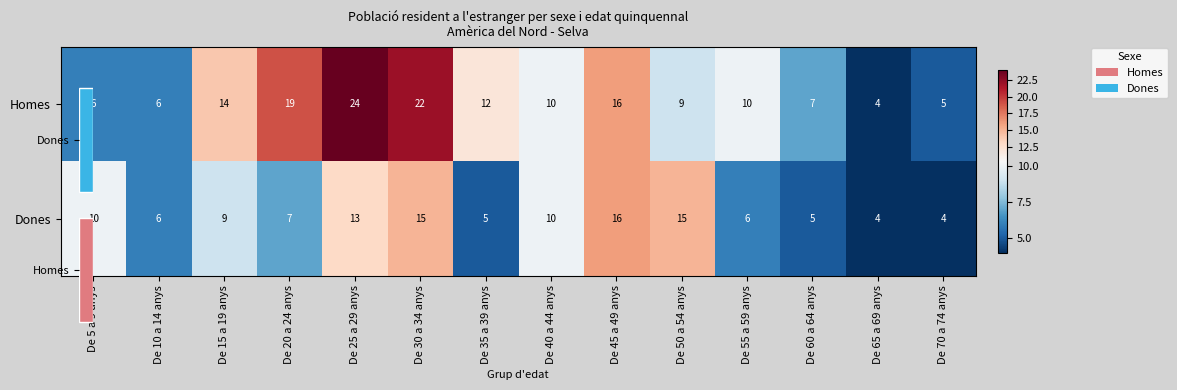

Which series has the largest total across all categories?

Homes